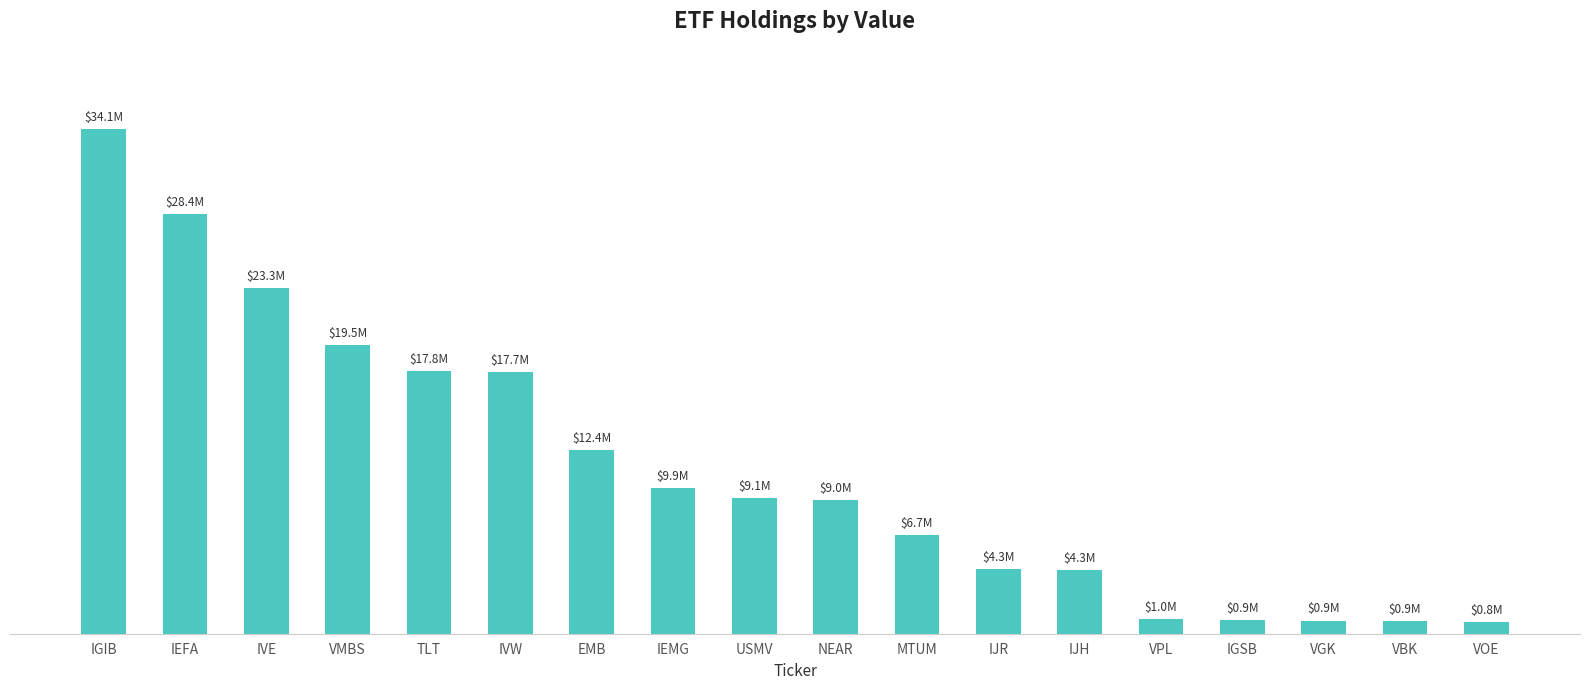

At which label does the data first exceed 9148000?

IGIB